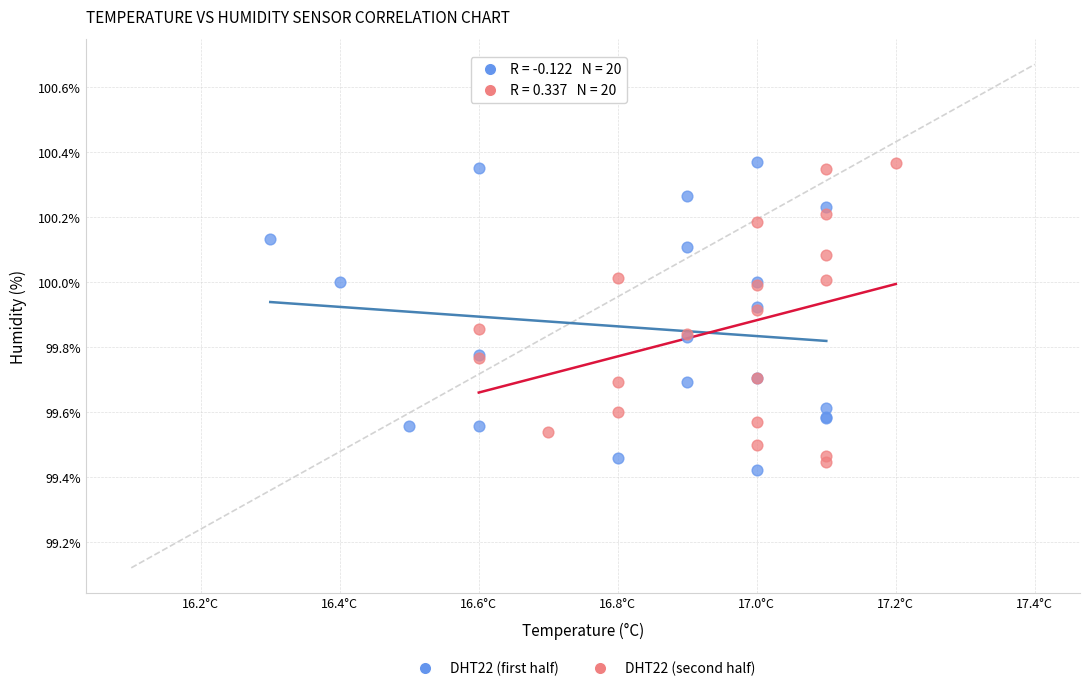

Which series has the widest spread of Y values?

DHT22 (first half)